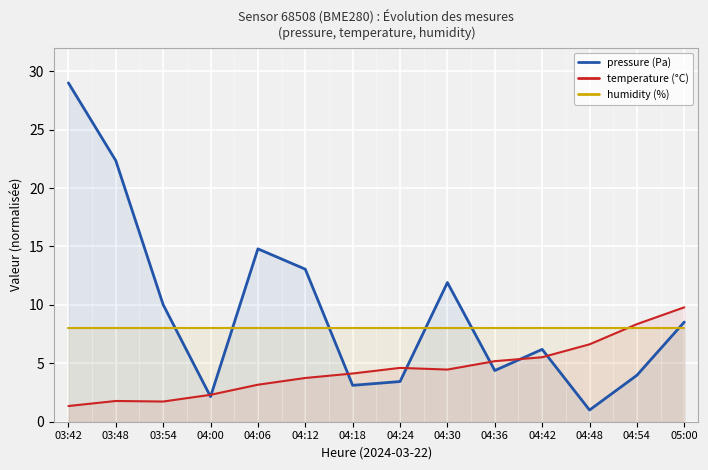

What is the label of the 3rd point from the left?

03:54